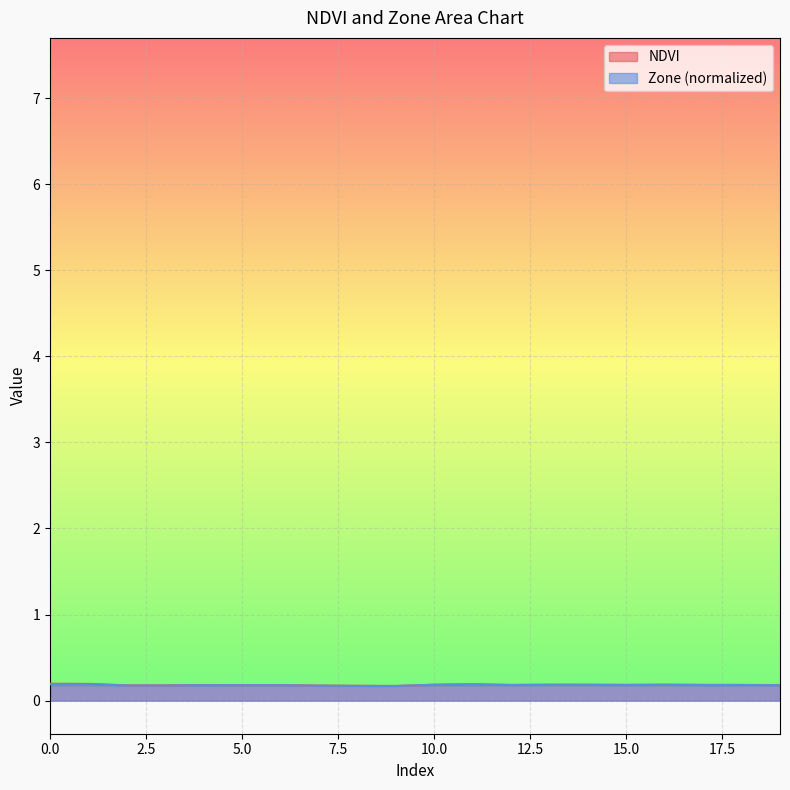

What is the minimum value shown in the chart?

0.2